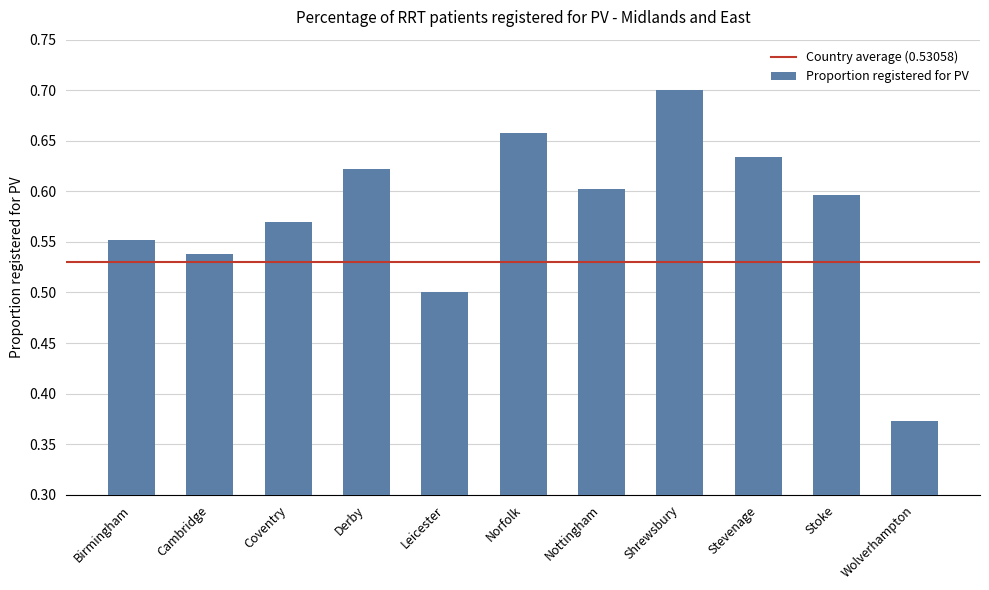

Which has a higher value, Wolverhampton or Stoke?

Stoke